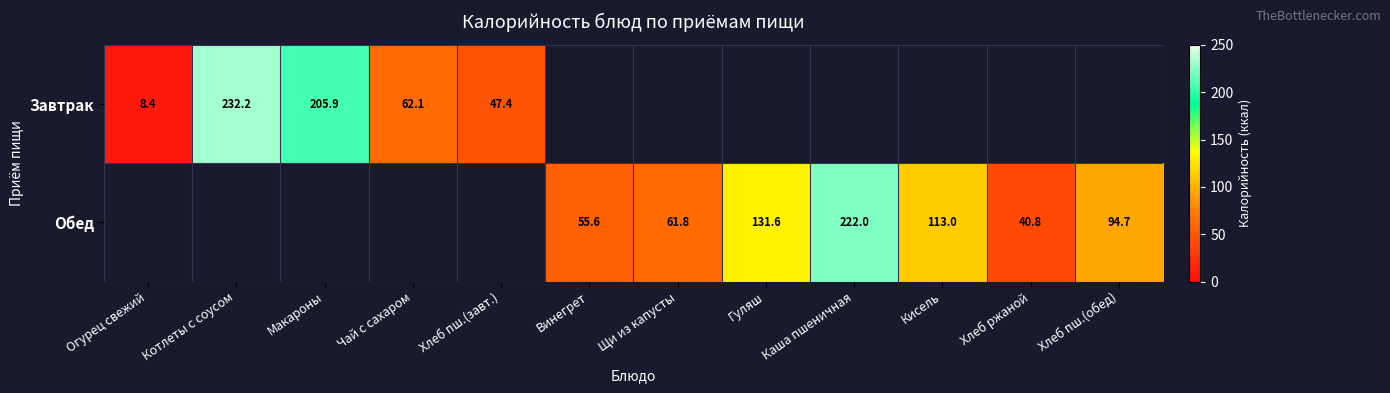

True or false: Завтрак has a value of 20.1 at Хлеб пш.(завт.).

False